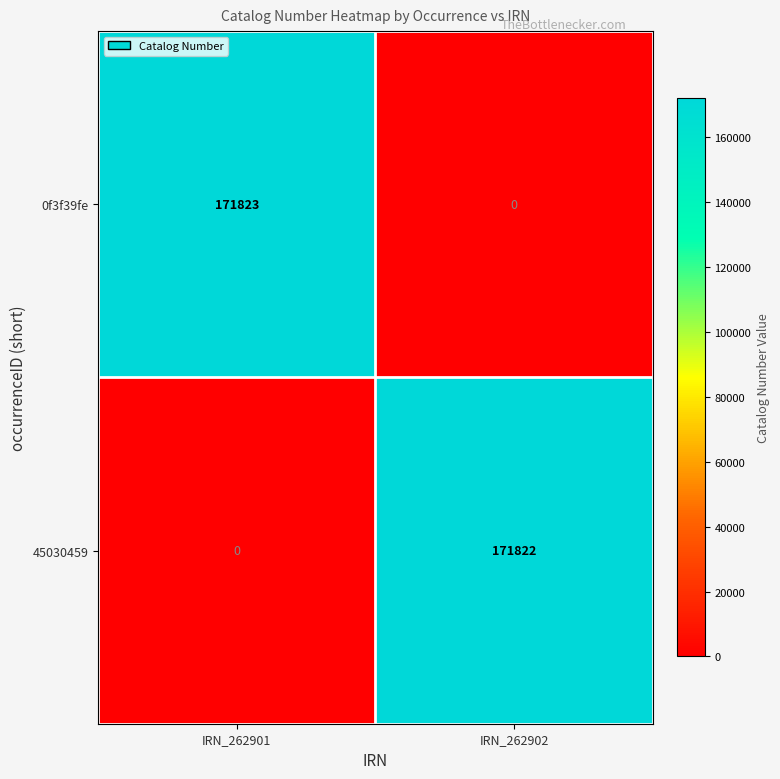

What is the sum of all 0f3f39fe values?

171823